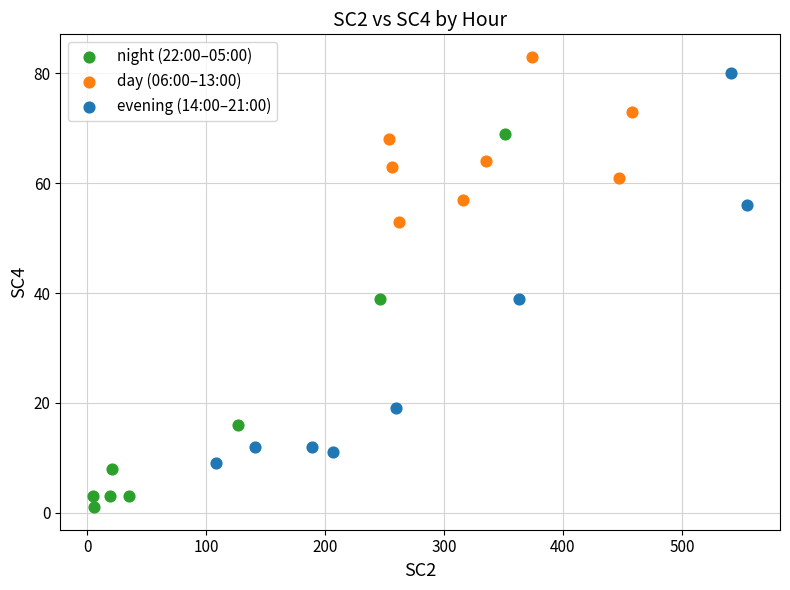

Which series contains the lowest Y value?

night (22:00–05:00)